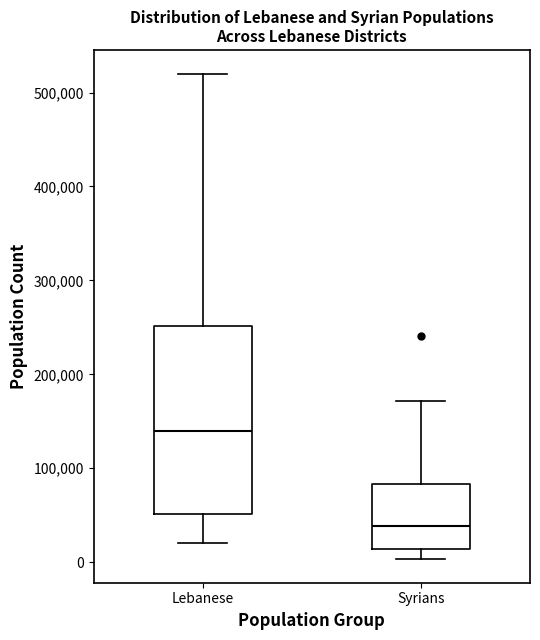

Reading left to right, read every box against the y-axis: the position of its median line, the range the box covers, and the ends of its whiskers. The values are not printed on the chart, so give them approximately, as read against the axis.

Lebanese: median 140000, box 50000 to 250000, whiskers 20000 to 520000
Syrians: median 40000, box 10000 to 80000, whiskers 0 to 170000